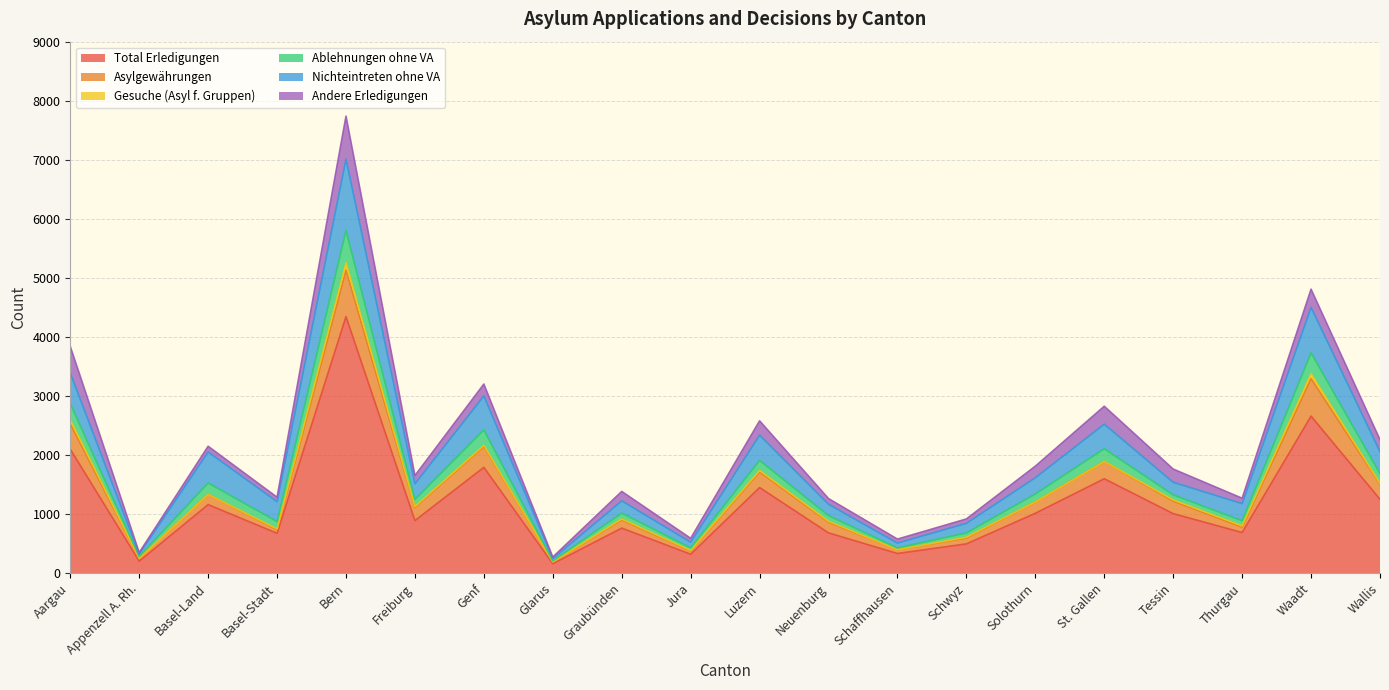

How many lines are shown in the chart?

6